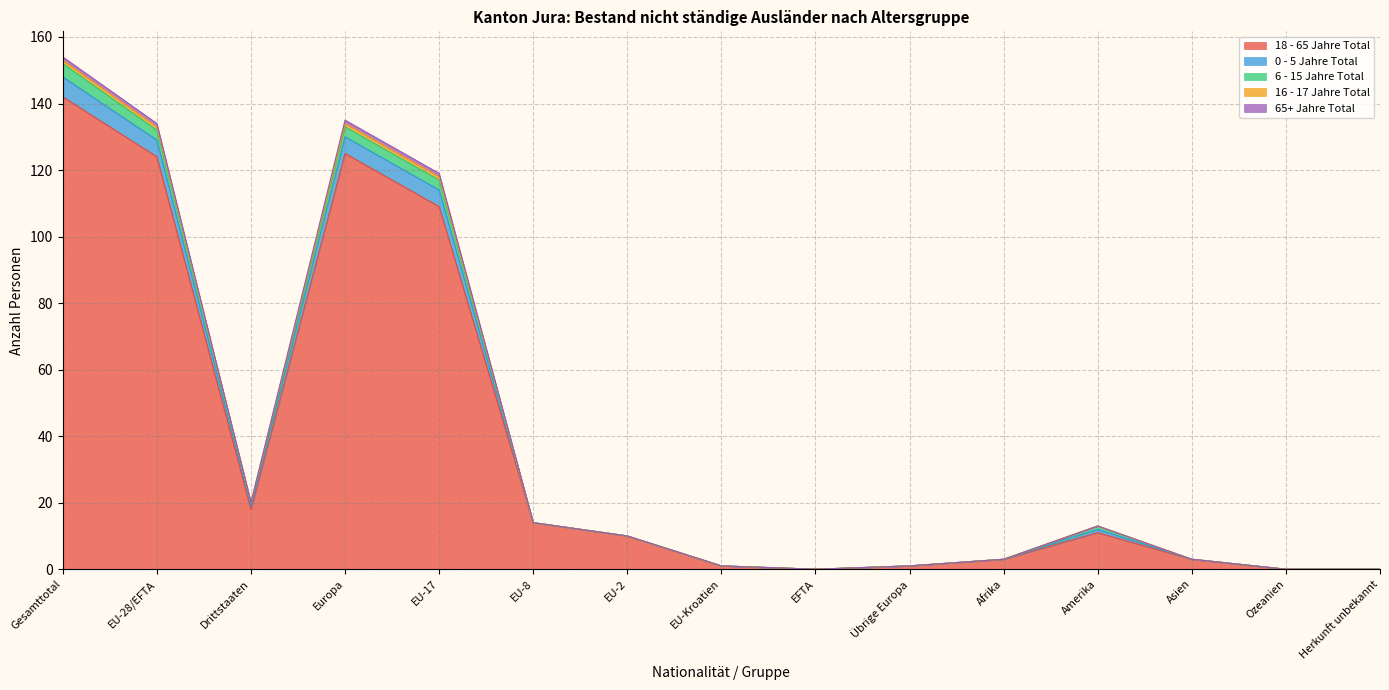

Does the chart have visible grid lines?

Yes